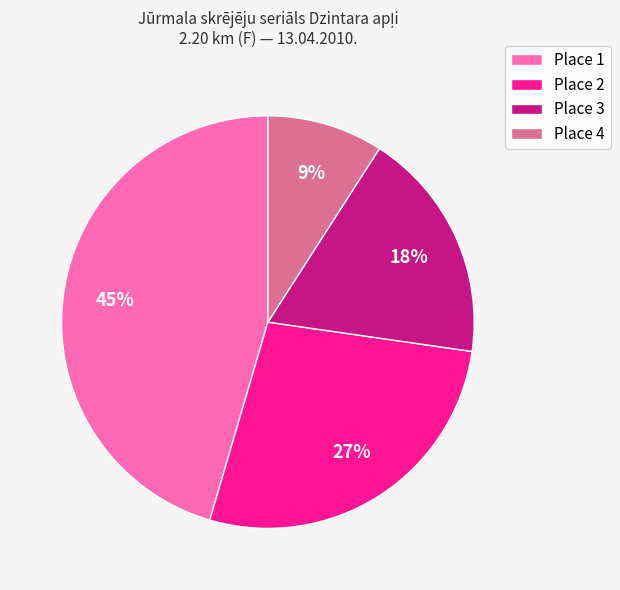

How many slices are in this pie chart?

4